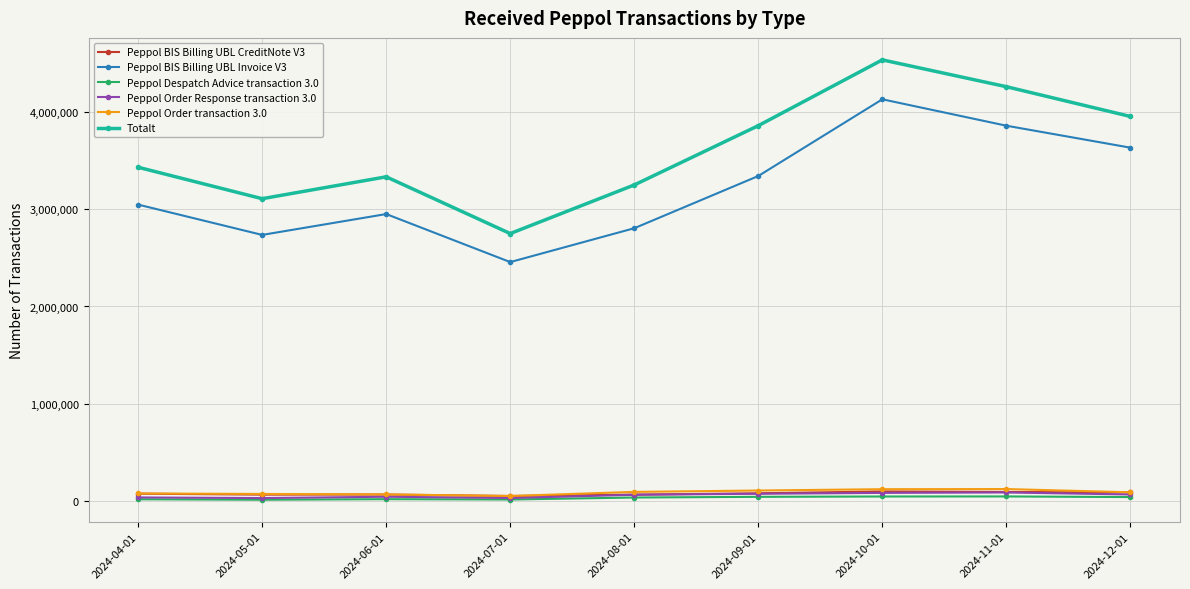

Is this an area chart (filled region under the line)?

No